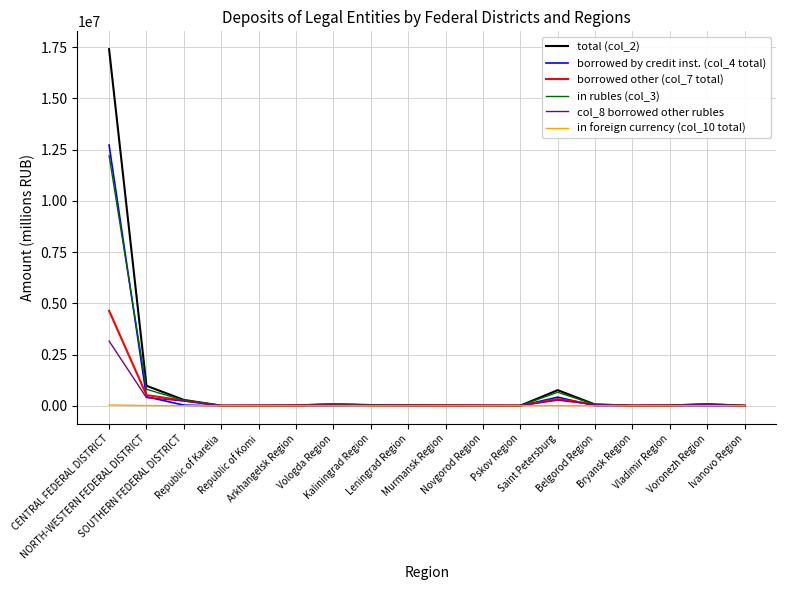

Which category has the highest value across all series?

CENTRAL FEDERAL DISTRICT